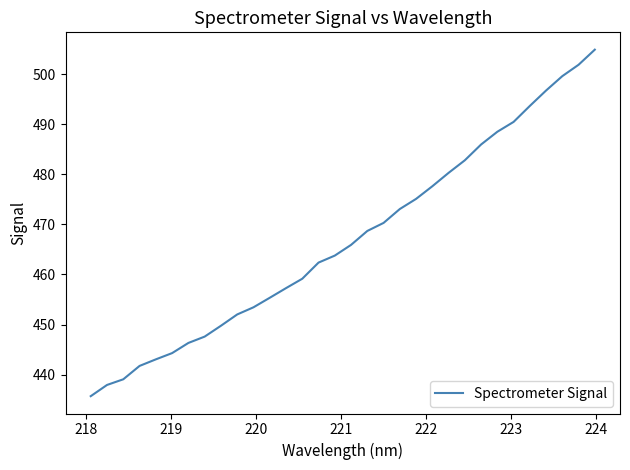

What is the difference between the maximum and minimum values?

69.2